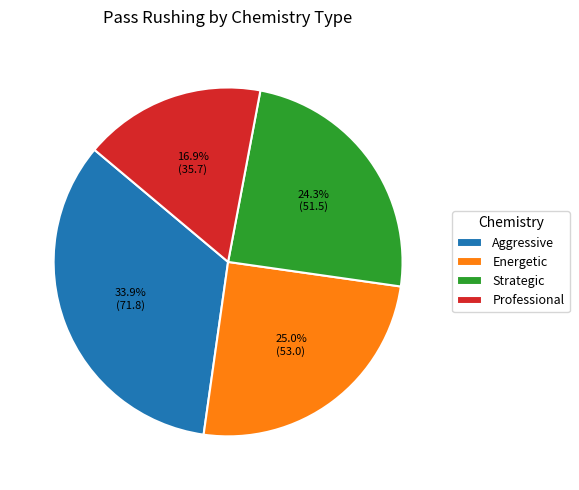

Approximately how many times larger is the value at Strategic compared to Energetic?

1.0